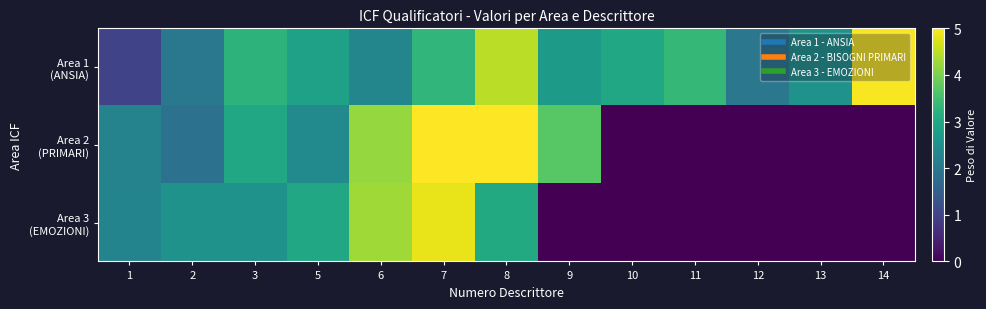

Which series has the largest range (max minus min)?

Area 2 (PRIMARI)